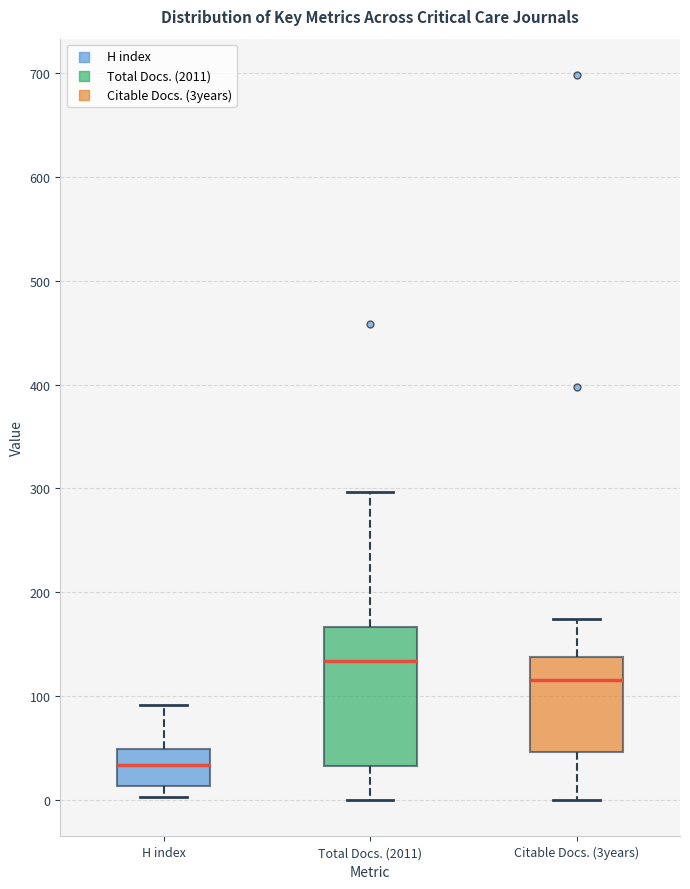

Reading left to right, read every box against the y-axis: the position of its median line, the range the box covers, and the ends of its whiskers. The values are not printed on the chart, so give them approximately, as read against the axis.

H index: median 30, box 10 to 50, whiskers 0 to 90
Total Docs. (2011): median 130, box 30 to 170, whiskers 0 to 300
Citable Docs. (3years): median 120, box 50 to 140, whiskers 0 to 170